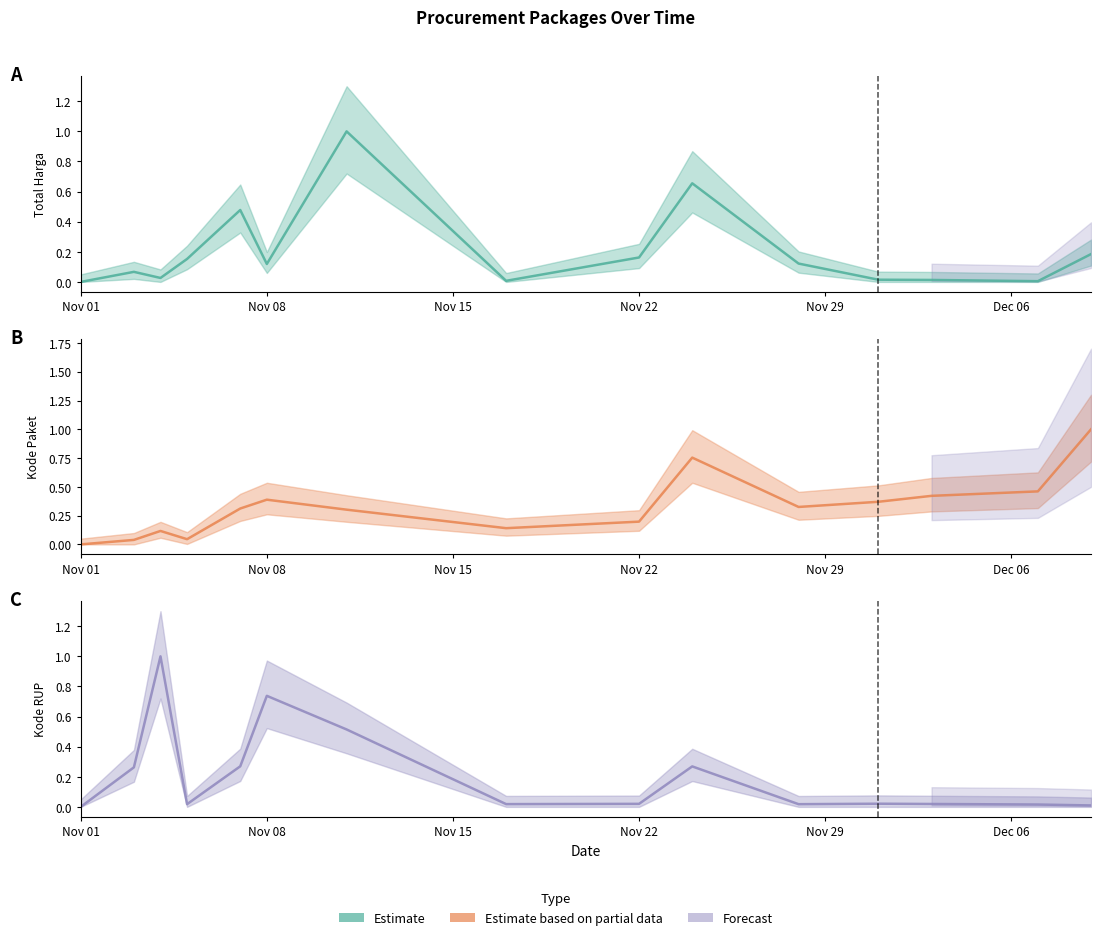

Which category has the highest value in the Kode RUP (sum) series?

2021-11-04